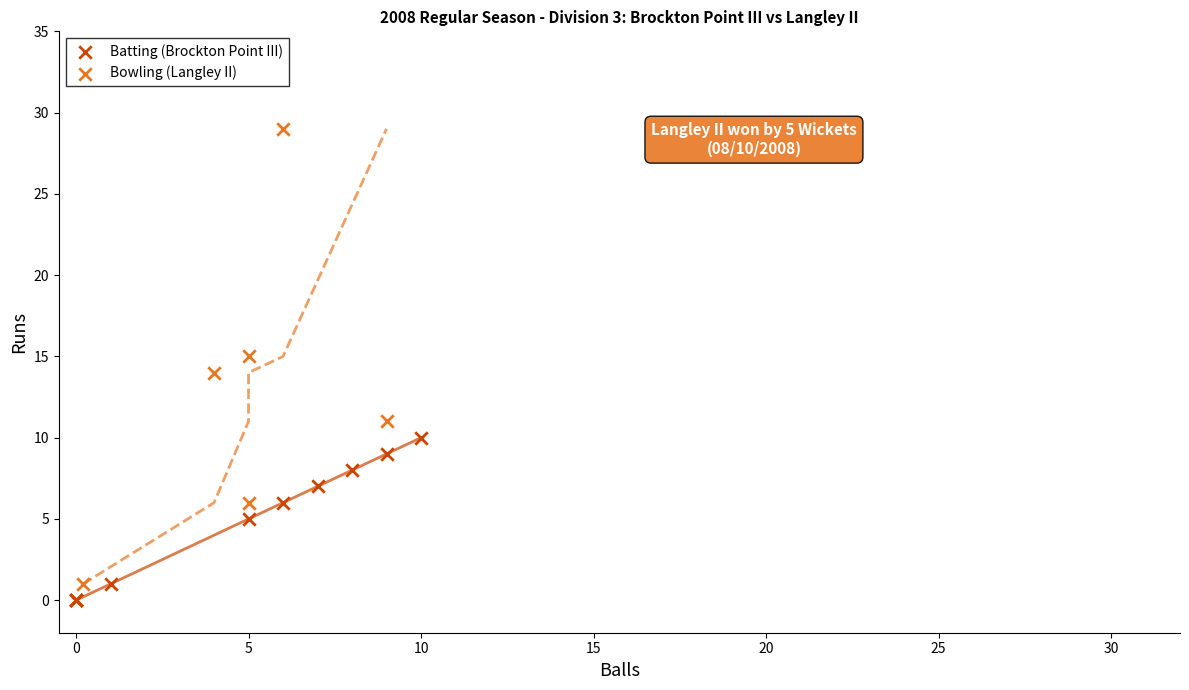

Which series has the largest Y range (max minus min)?

Bowling (Langley II)